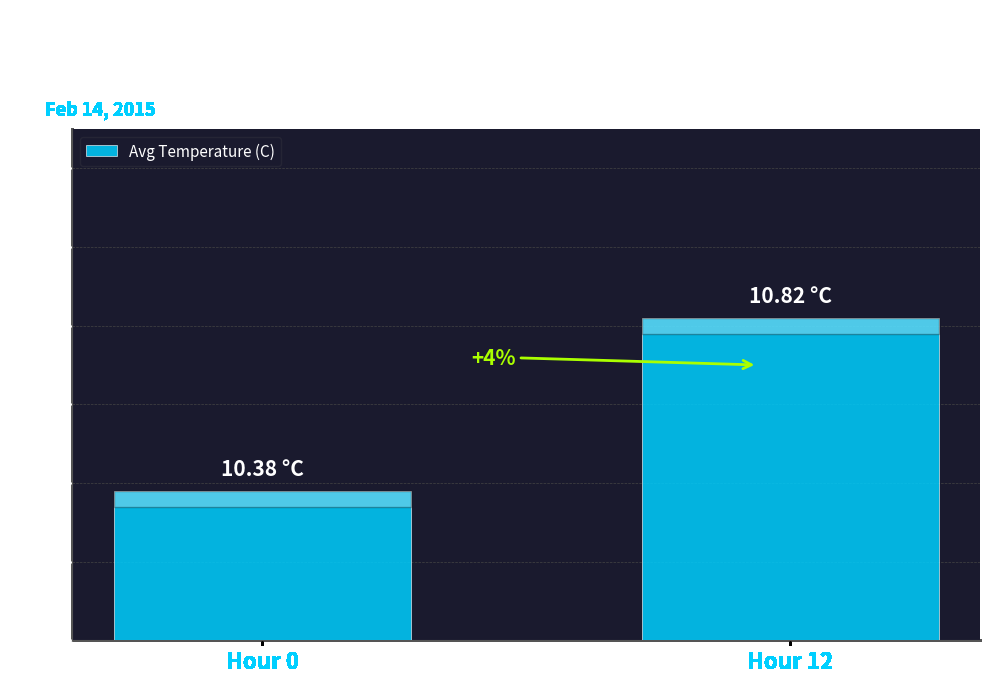

Reading left to right, extract all data points from this chart.

Hour 0=10.4	Hour 12=10.8